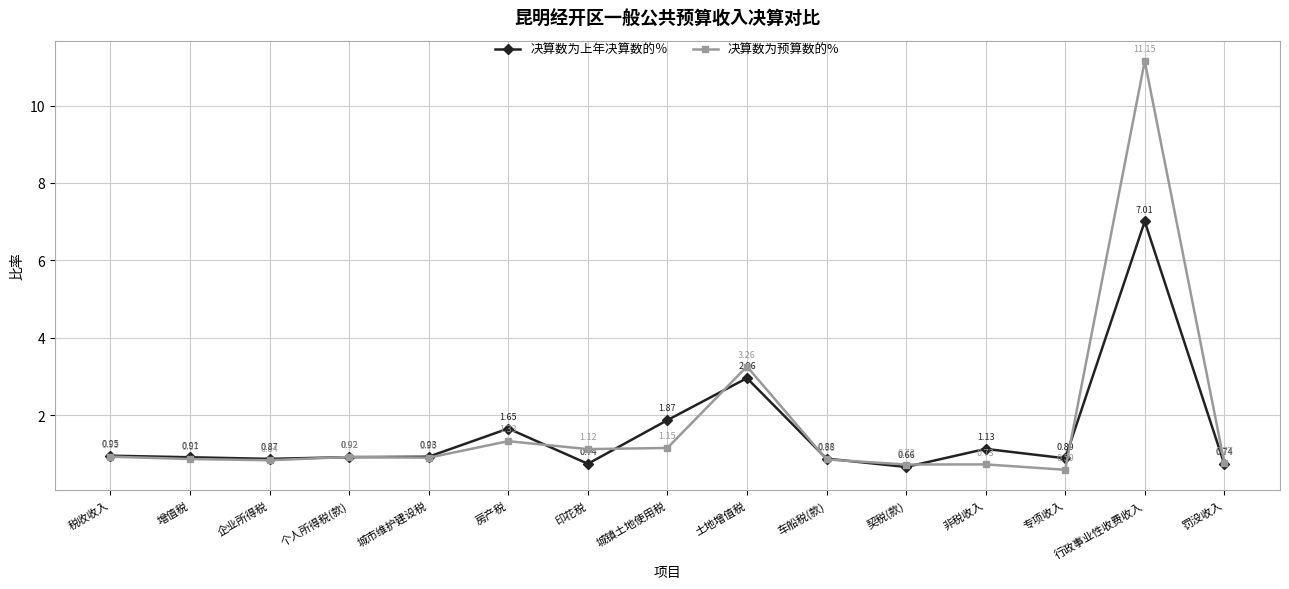

Where is the first local maximum for 决算数为上年决算数的％?

房产税